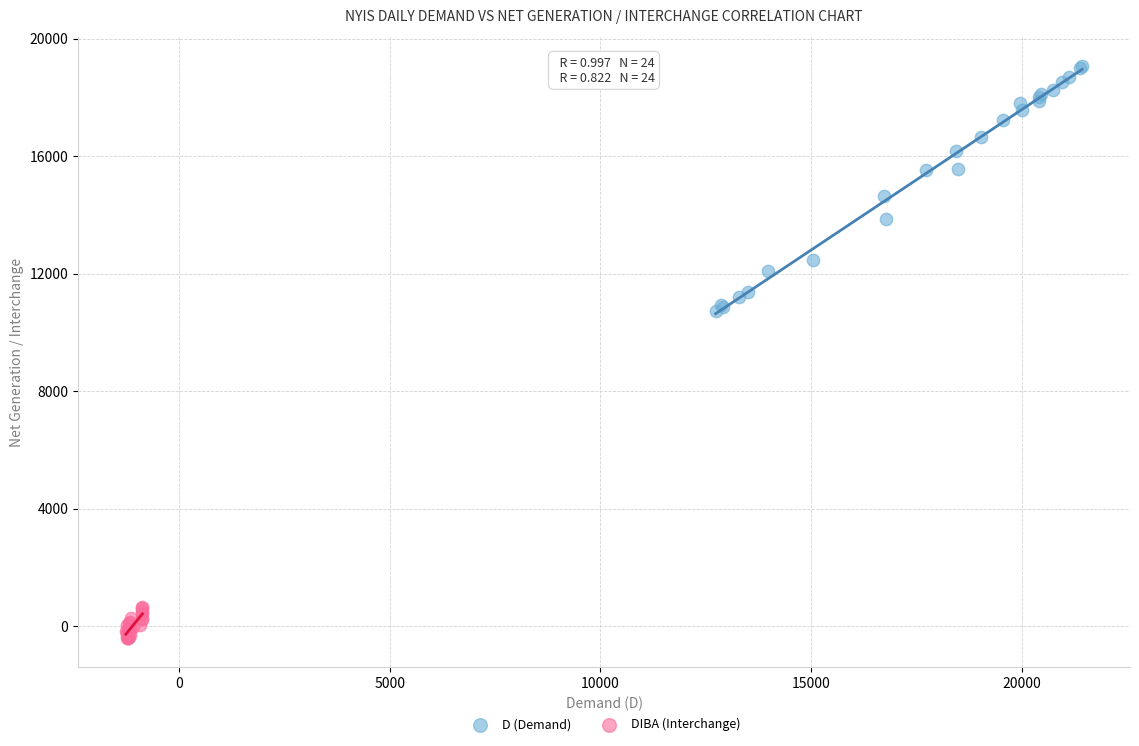

Which series has the widest spread of Y values?

D (Demand)